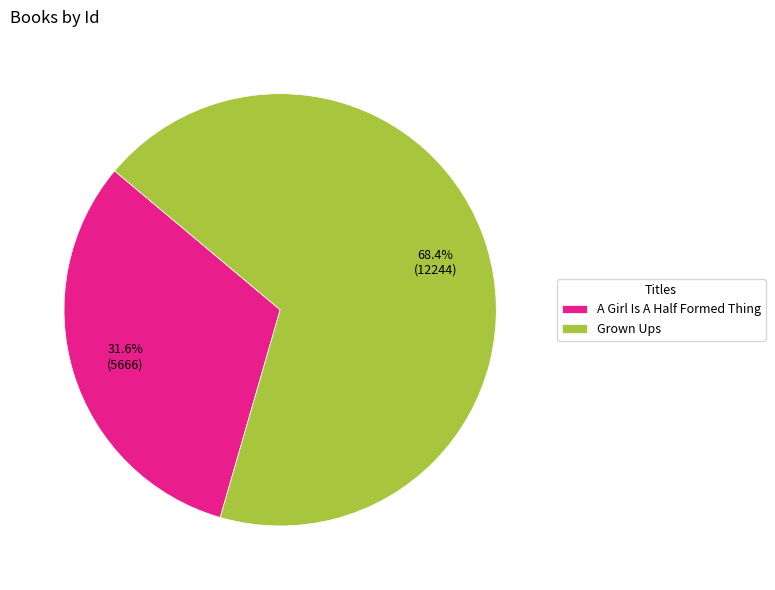

Which slice is the largest?

Grown Ups